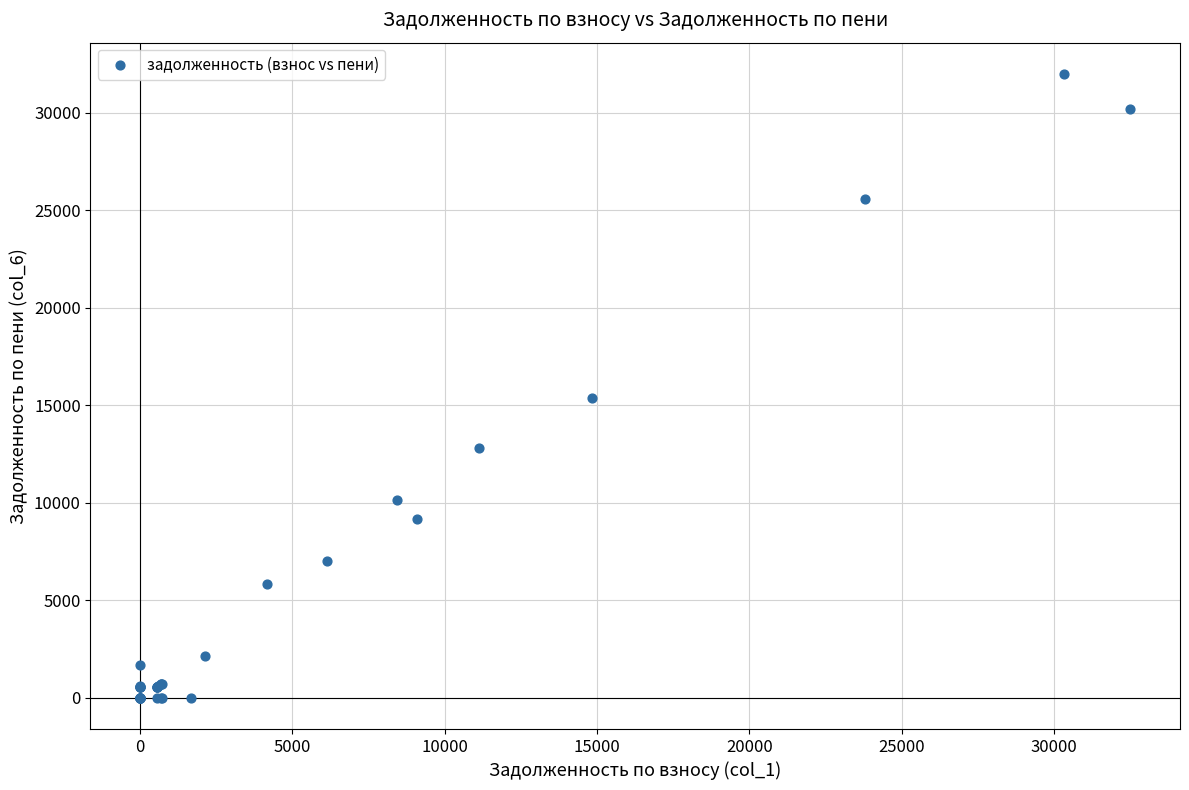

What Y value in the scatter plot is closest to 15997?

15391.4